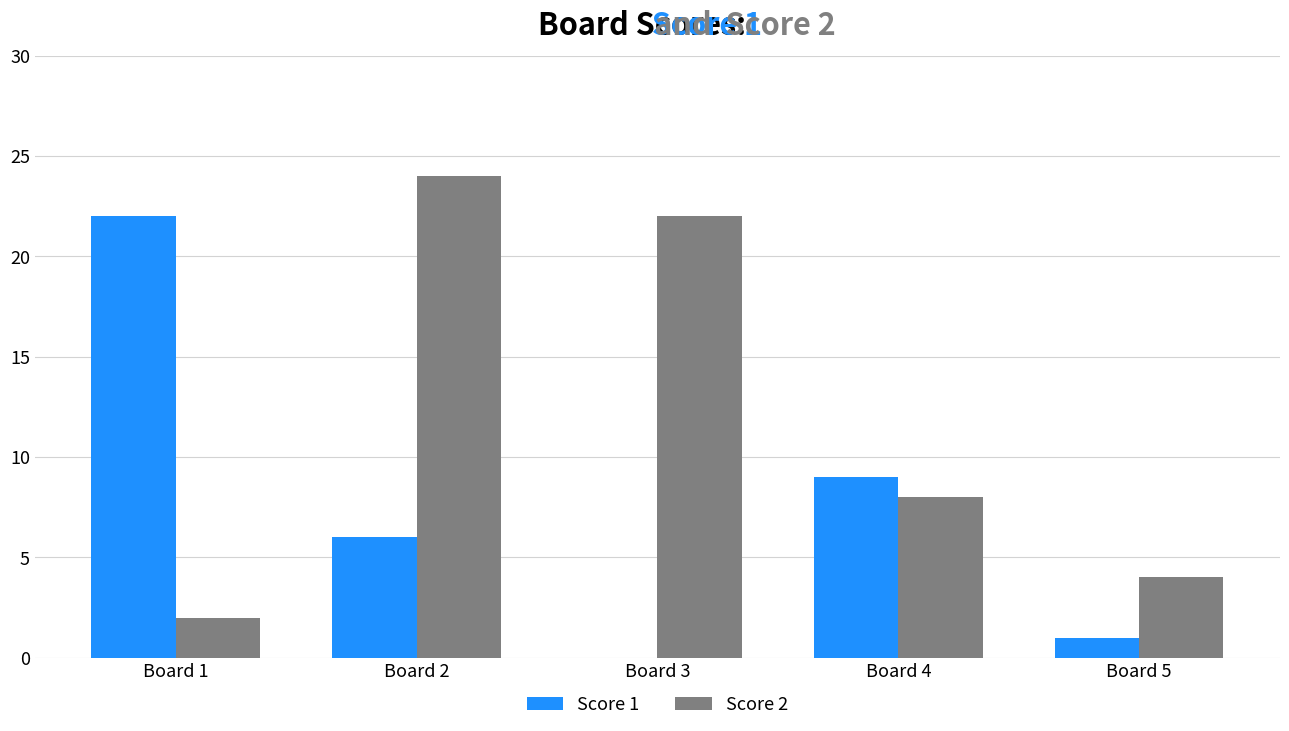

What is the sum of all Score 2 values?

60